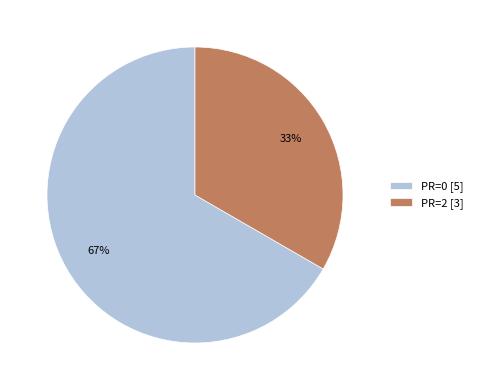

To the nearest percent, what percentage of the pie is PR=0 [5]?

67%